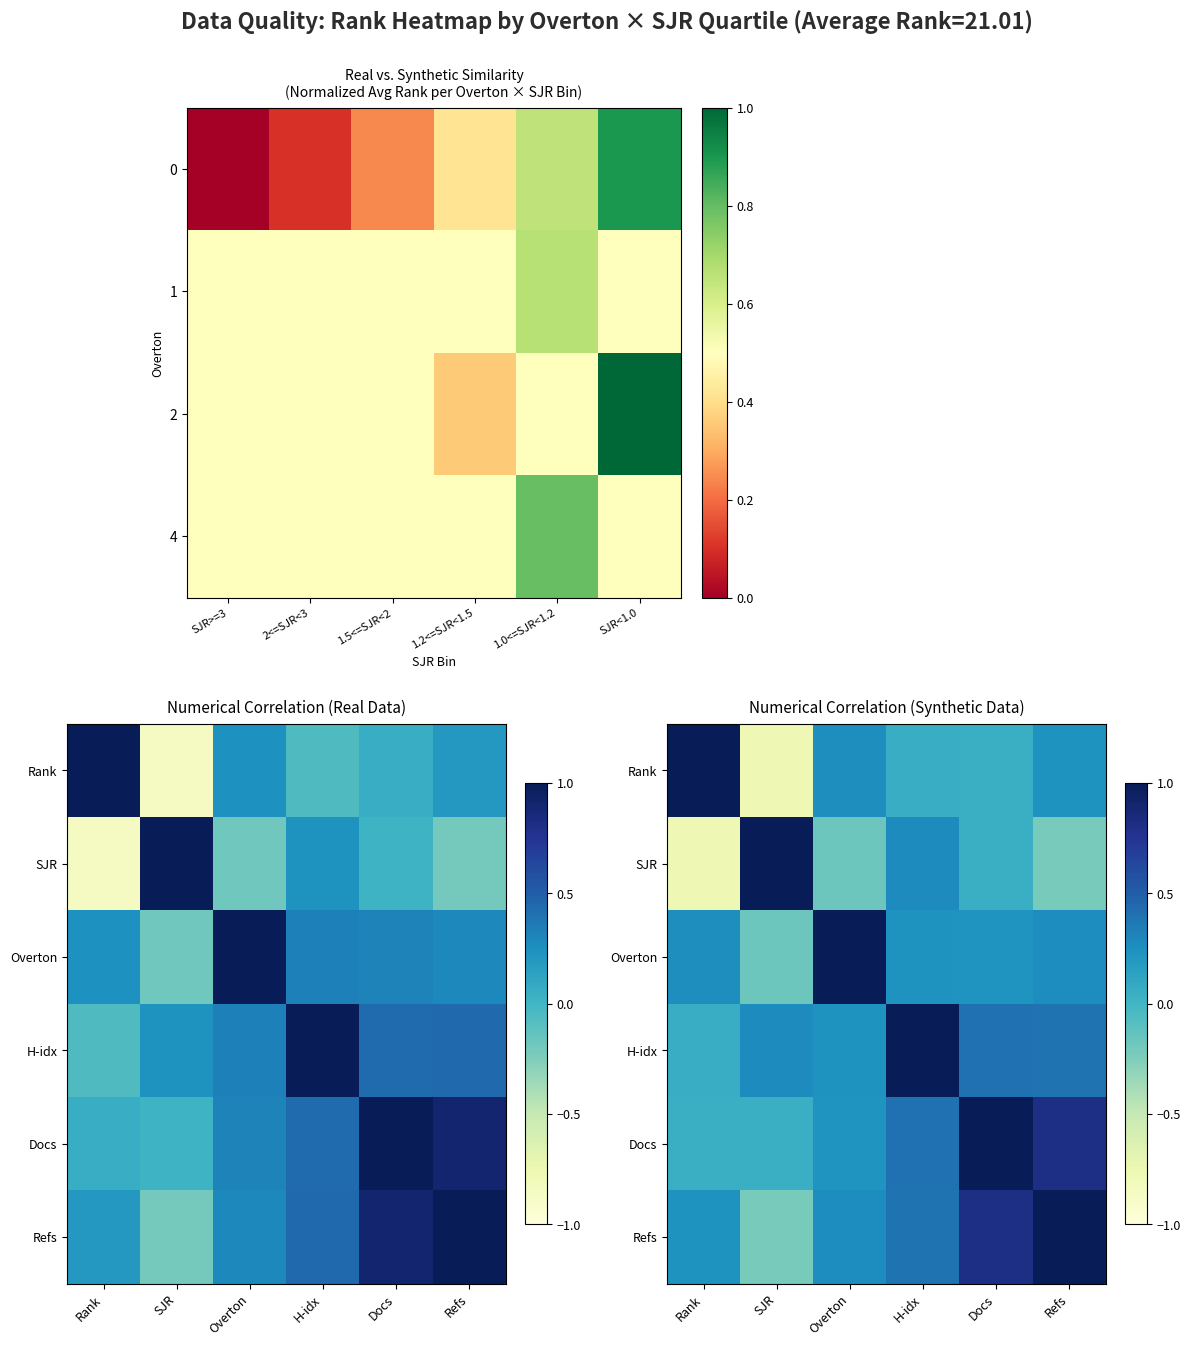

At which label does row_2 first exceed 0?

SJR>=3